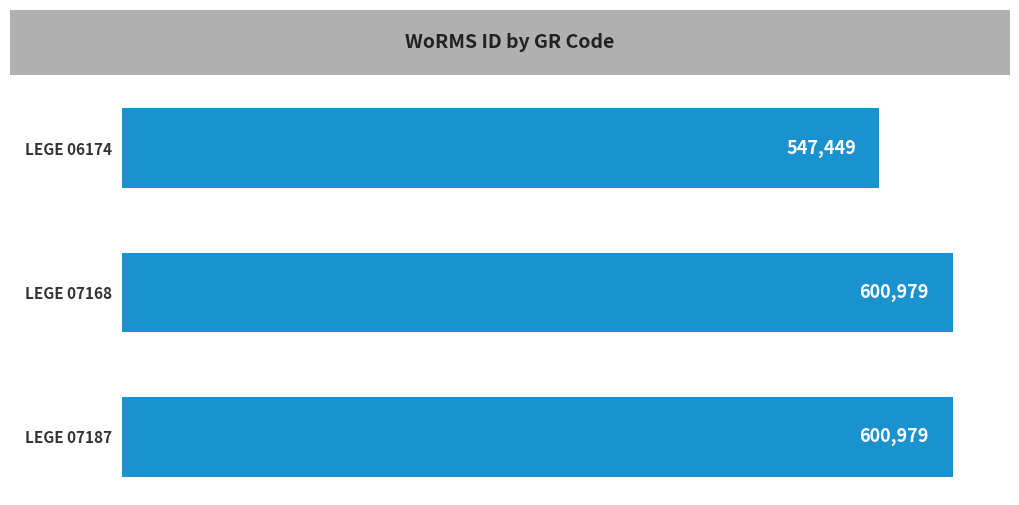

What is the change in value from LEGE 06174 to LEGE 07187?

+53530